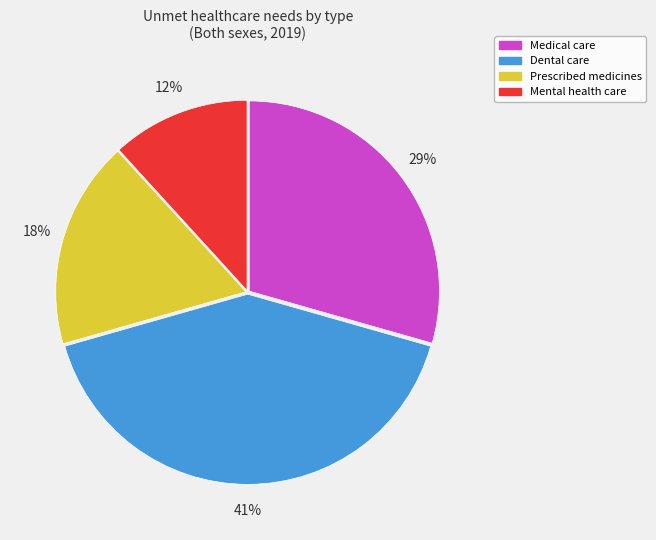

To the nearest percent, what is the difference between the largest and smallest slice percentages?

29%